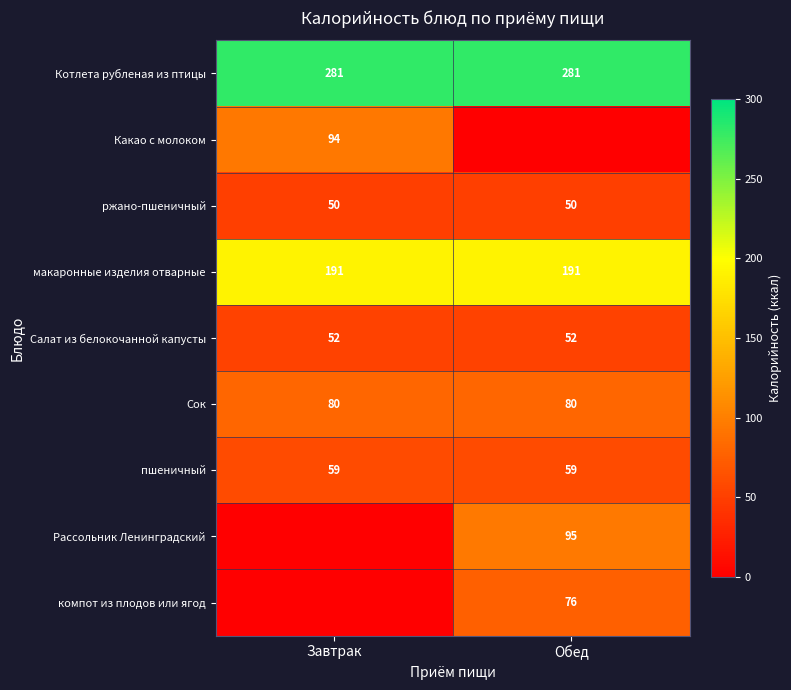

What value does the пшеничный series have at Обед?

59